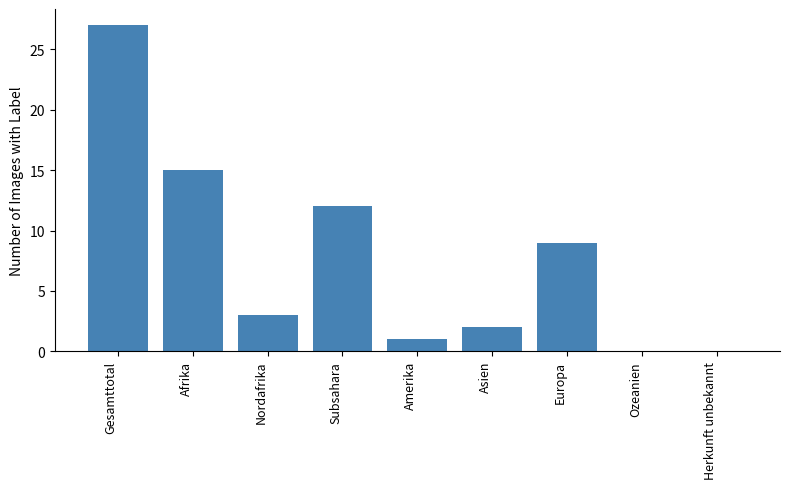

Are the bars horizontal?

No